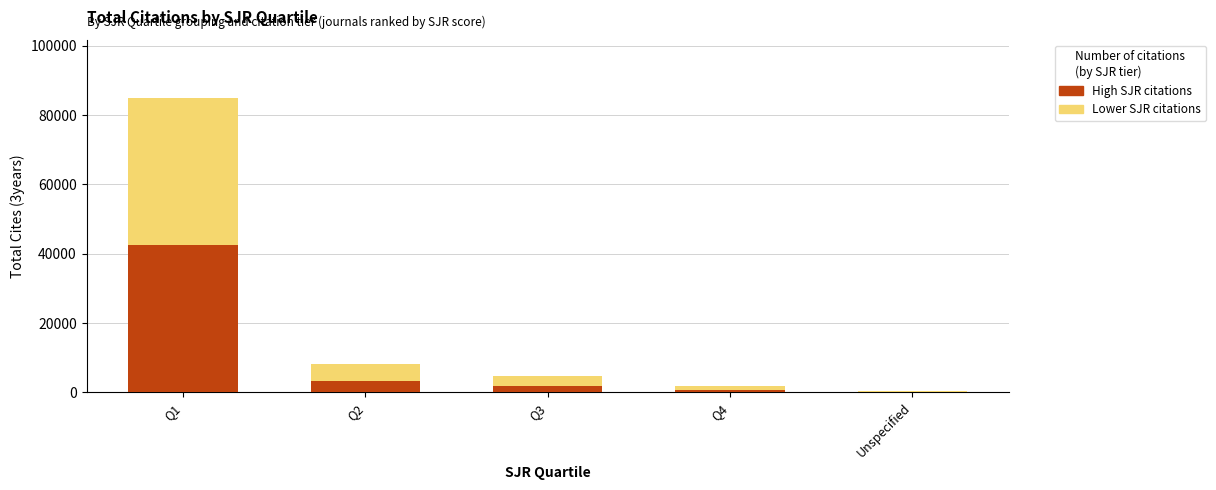

At which category is the sum across all series the highest?

Q1